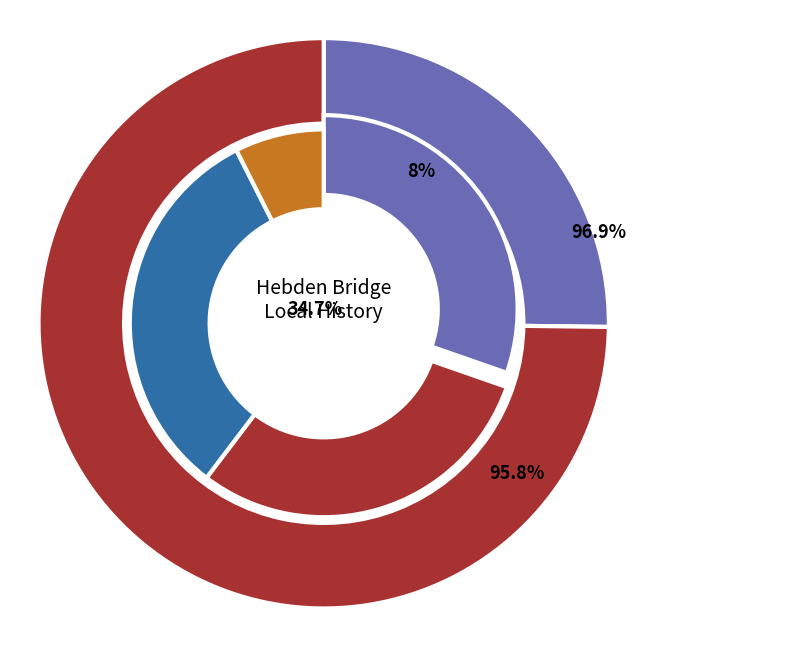

How many slices are in this pie chart?

2